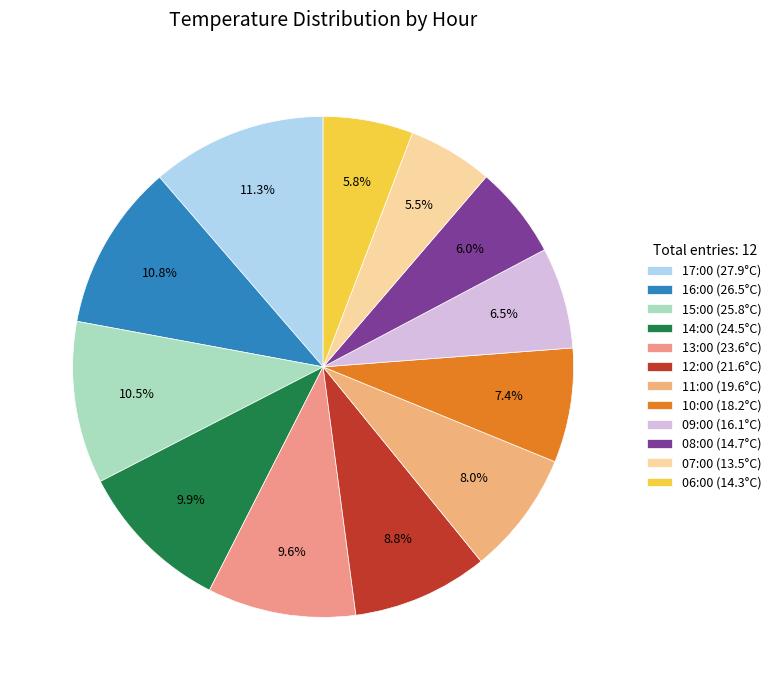

To the nearest percent, what is the combined percentage of 11:00 and 06:00?

14%